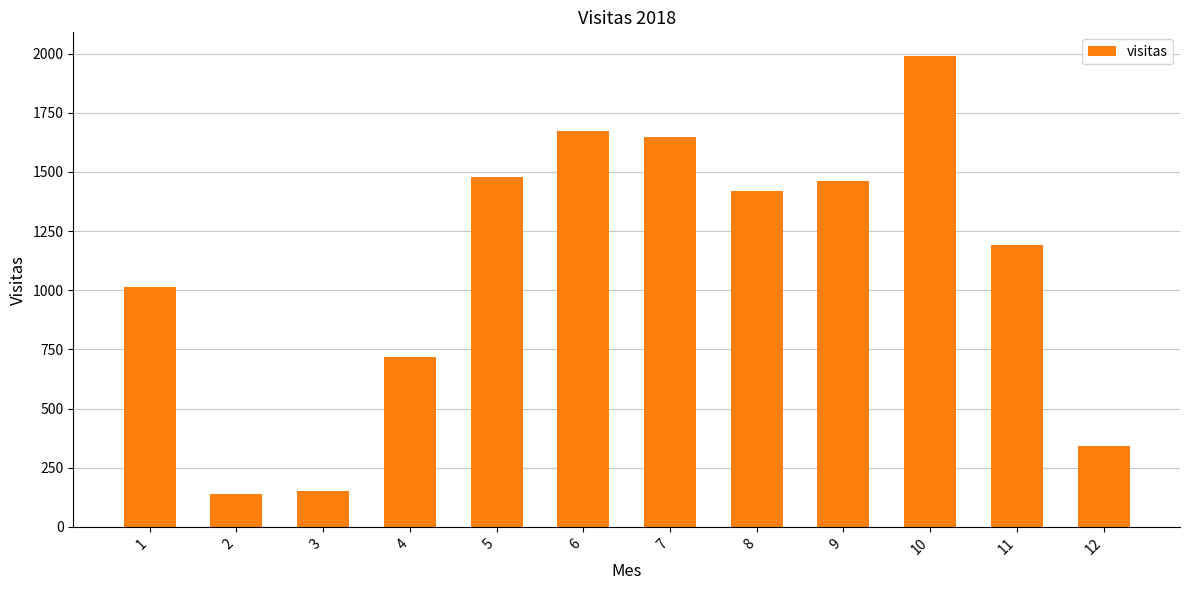

What is the sum of the values at 6 and 7?

3322